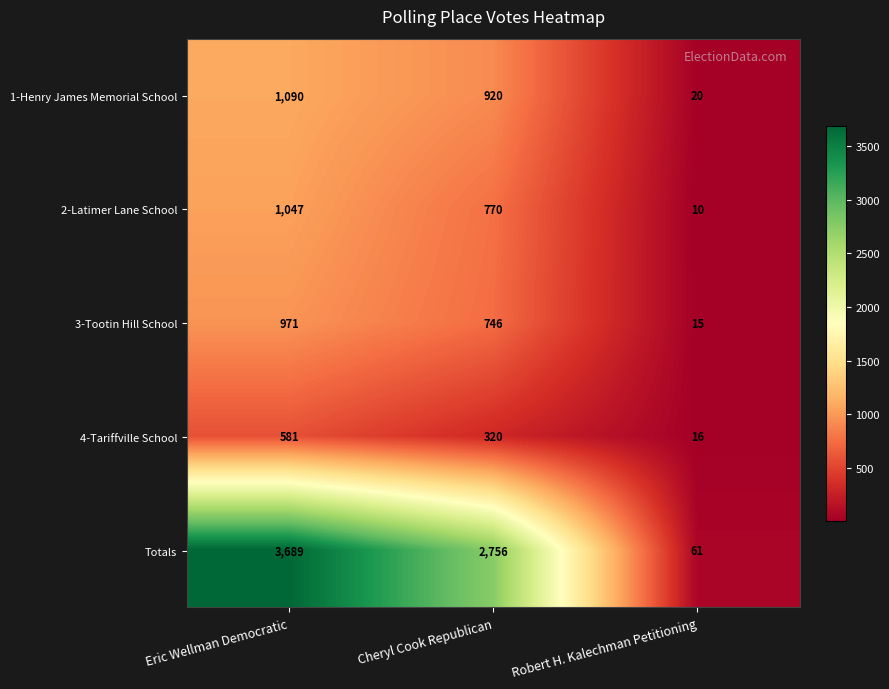

Is it true that 2-Latimer Lane School equals 303 at Eric Wellman Democratic?

False